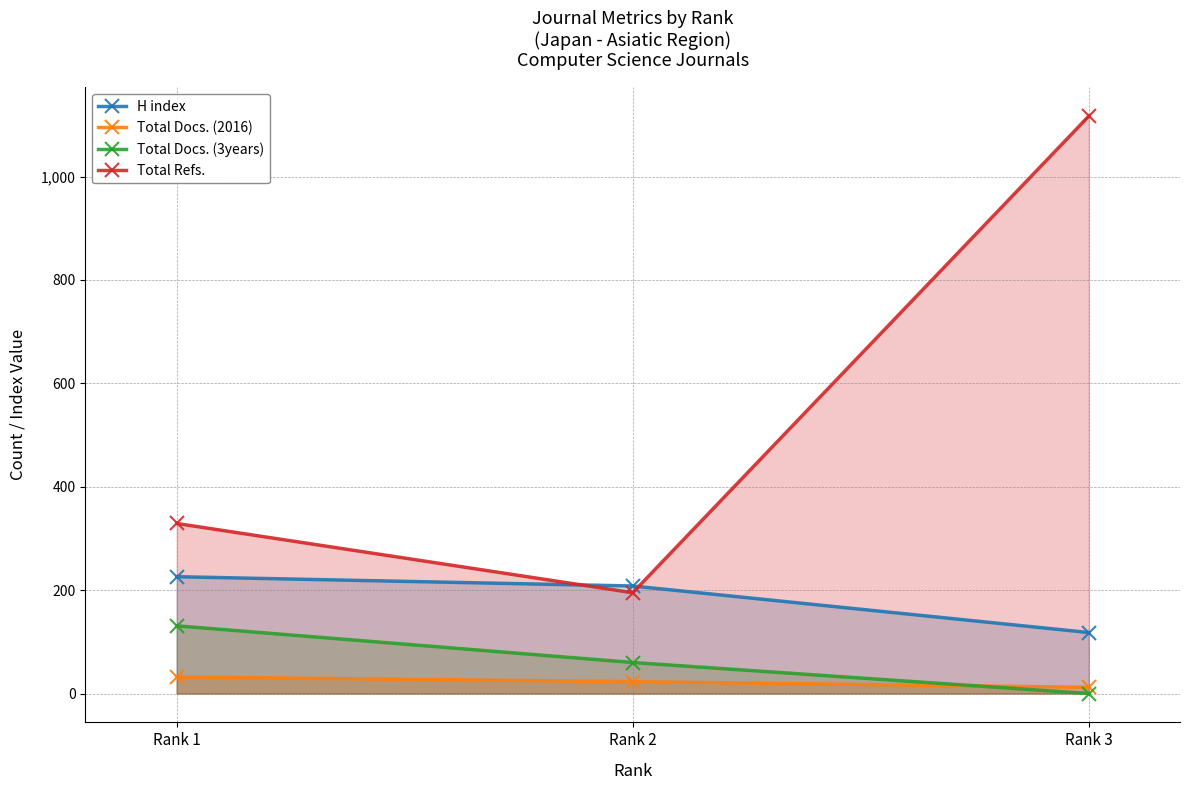

What is the sum of all H index values?

552